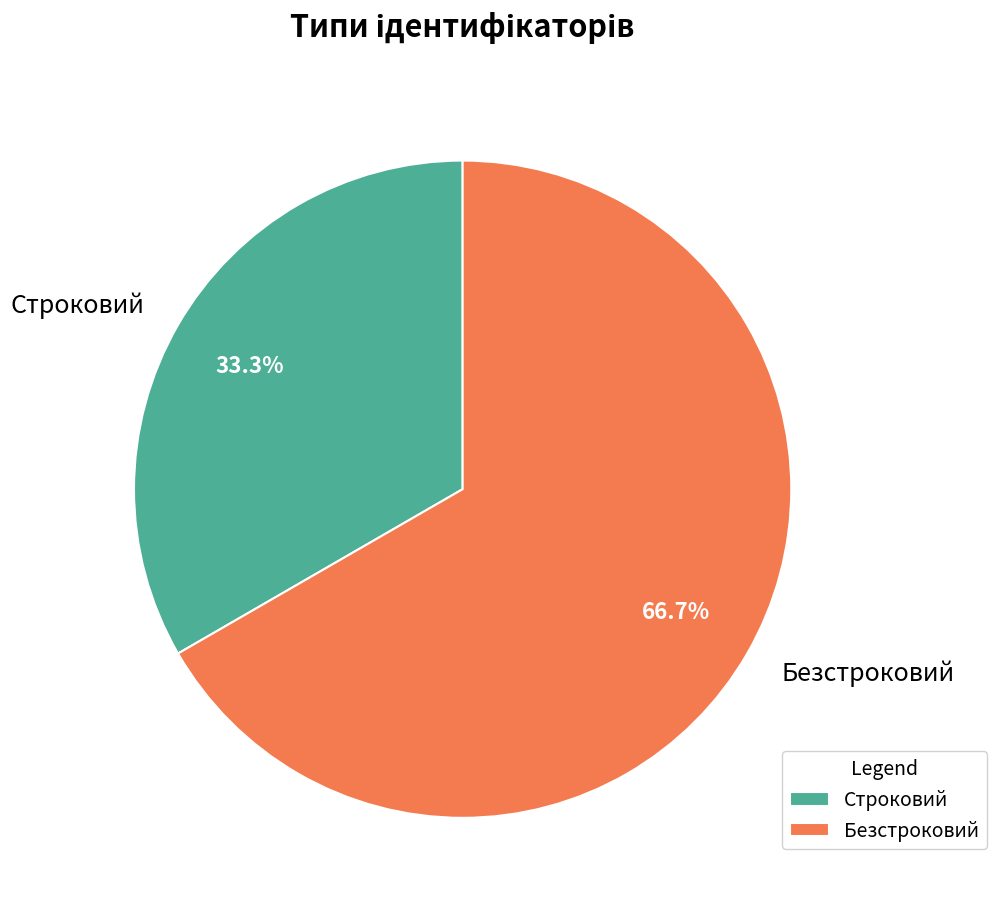

To the nearest percent, what portion does Безстроковий represent?

67%